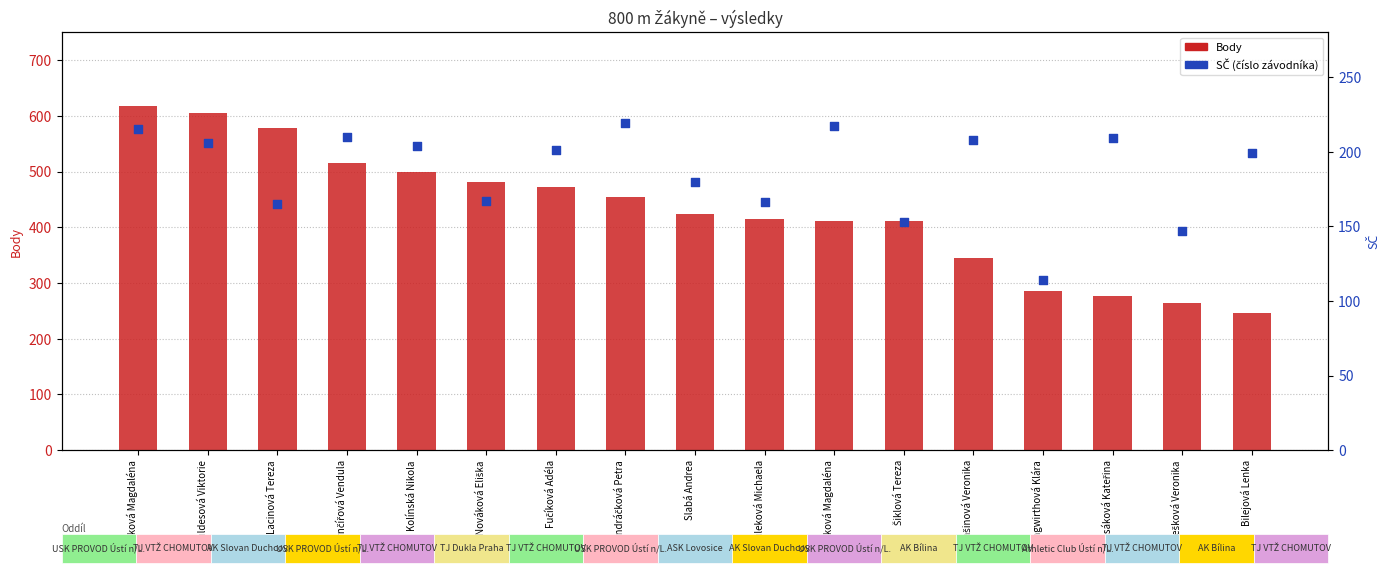

Which series has the largest Y range (max minus min)?

Body